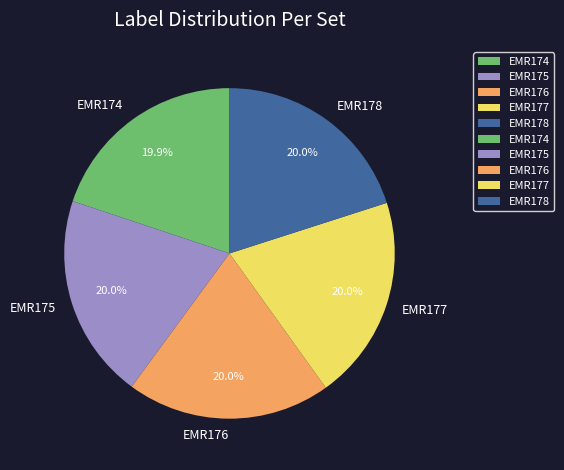

What is the ratio of the value at EMR174 to the value at EMR175?

1.0